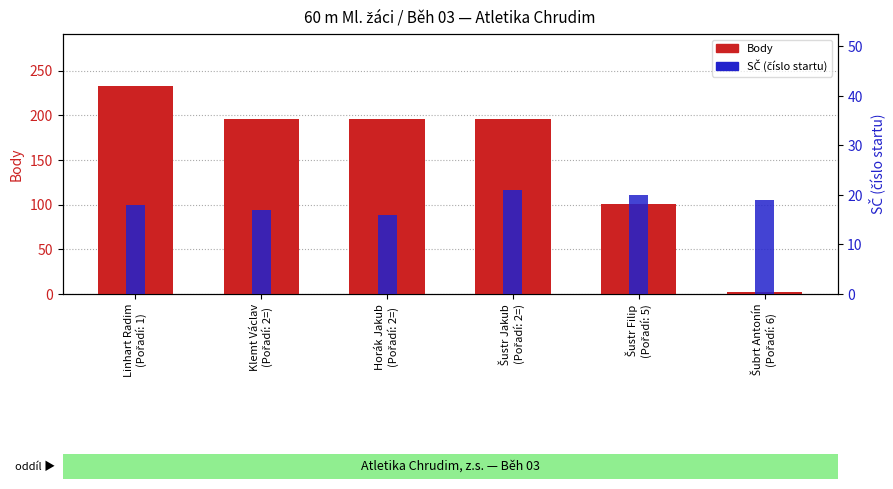

List the series in order of their overall mean, lowest first.

SČ, Body